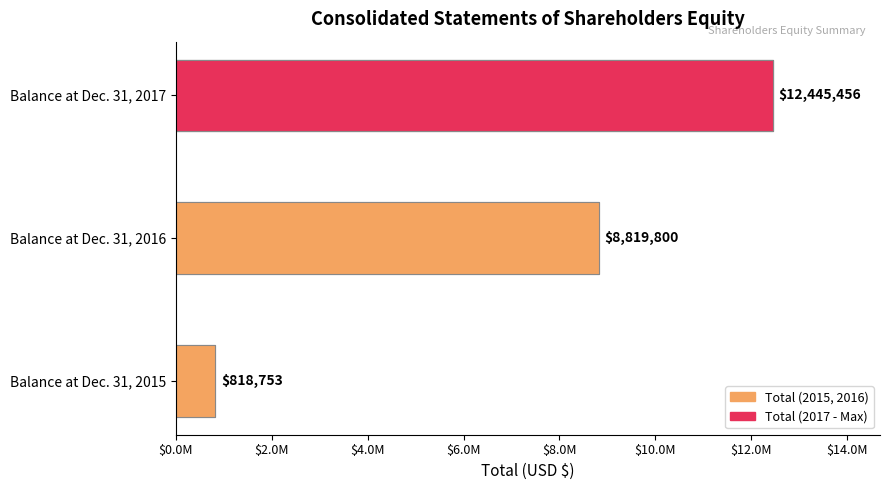

Reading left to right, transcribe all the data shown in this chart.

818753	8819800	12445456